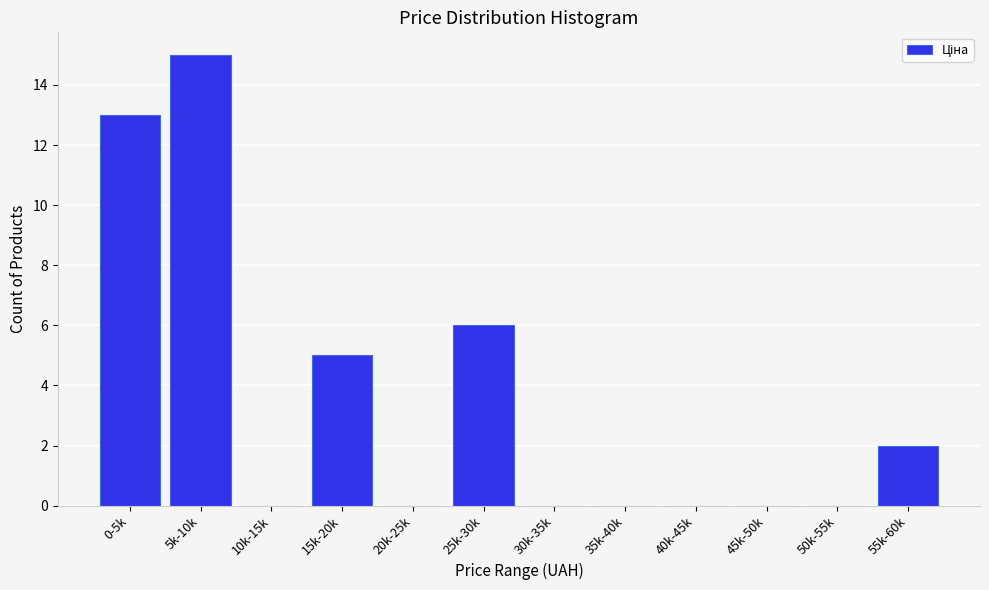

Reading left to right, extract all data points from this chart.

0-5k=13	5k-10k=15	10k-15k=0	15k-20k=5	20k-25k=0	25k-30k=6	30k-35k=0	35k-40k=0	40k-45k=0	45k-50k=0	50k-55k=0	55k-60k=2